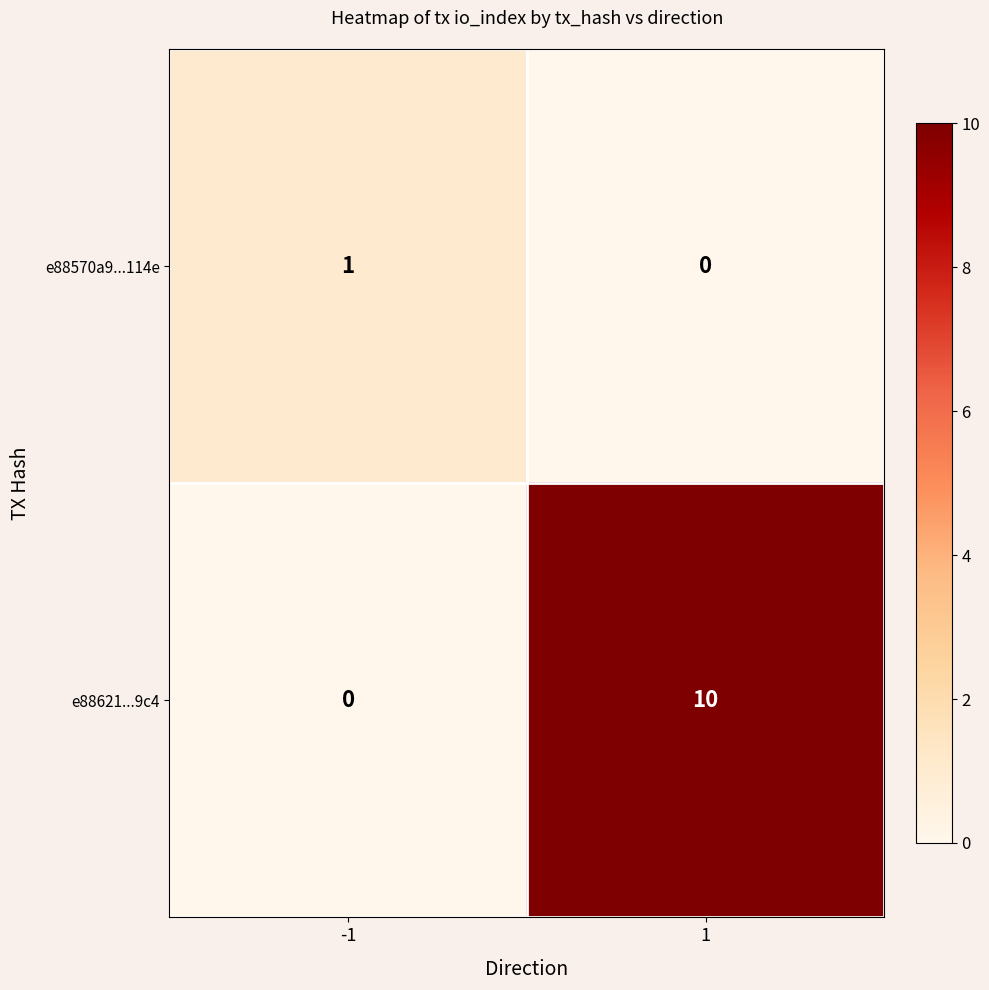

Reading left to right, list all the values displayed in this chart.

e88570a9...114e: -1=1	1=0
e88621...9c4: -1=0	1=10